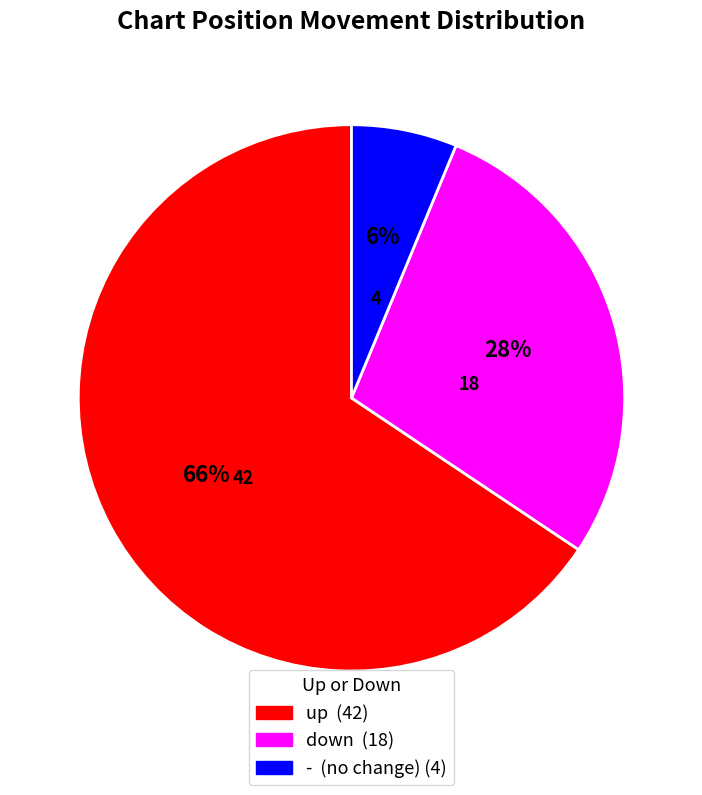

To the nearest percent, what is the combined percentage of up and -?

72%